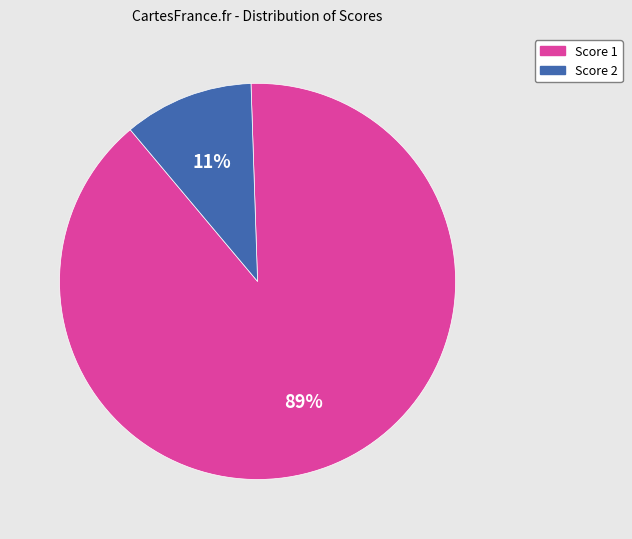

How many segments does this pie chart have?

2